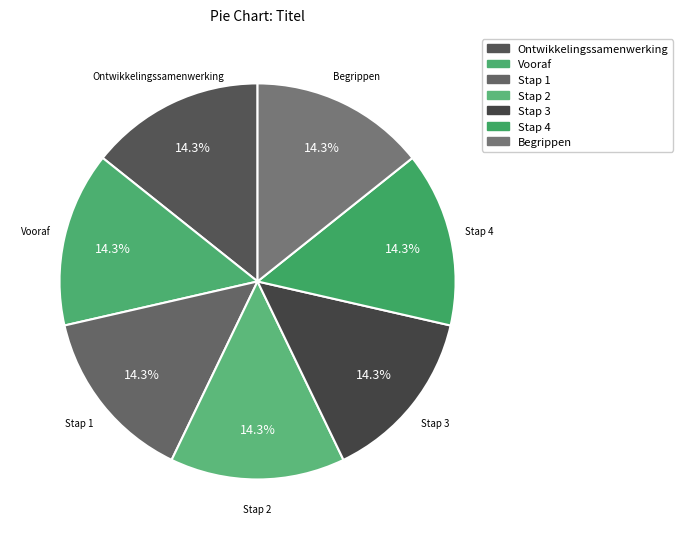

What is the largest slice in the pie chart?

Stap 4